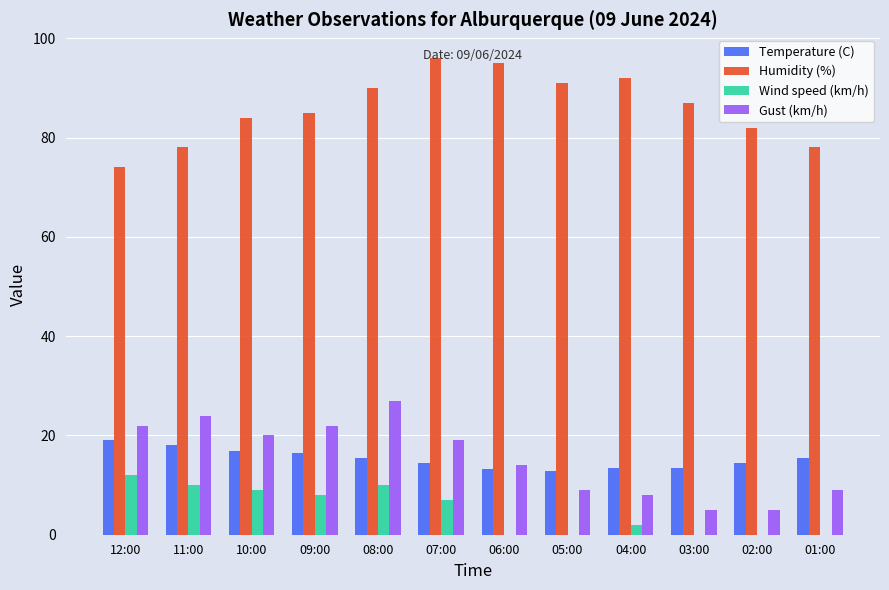

What are all the series names shown in the legend?

Temperature (C), Humidity (%), Wind speed (km/h), Gust (km/h)